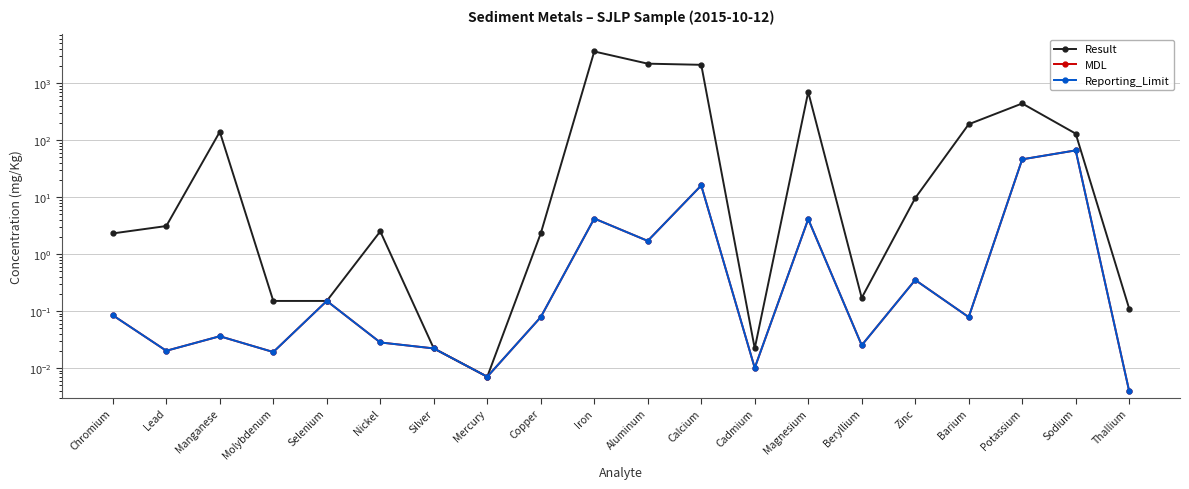

Reading left to right, transcribe all the data shown in this chart.

Result: 2.3	3.1	140.0	0.1	0.1	2.5	0.0	0.0	2.3	3600.0	2200.0	2100.0	0.0	700.0	0.2	9.6	190.0	440.0	130.0	0.1
MDL: 0.1	0.0	0.0	0.0	0.1	0.0	0.0	0.0	0.1	4.2	1.7	16.0	0.0	4.1	0.0	0.3	0.1	46.0	66.0	0.0
Reporting_Limit: 0.1	0.0	0.0	0.0	0.1	0.0	0.0	0.0	0.1	4.2	1.7	16.0	0.0	4.1	0.0	0.3	0.1	46.0	66.0	0.0